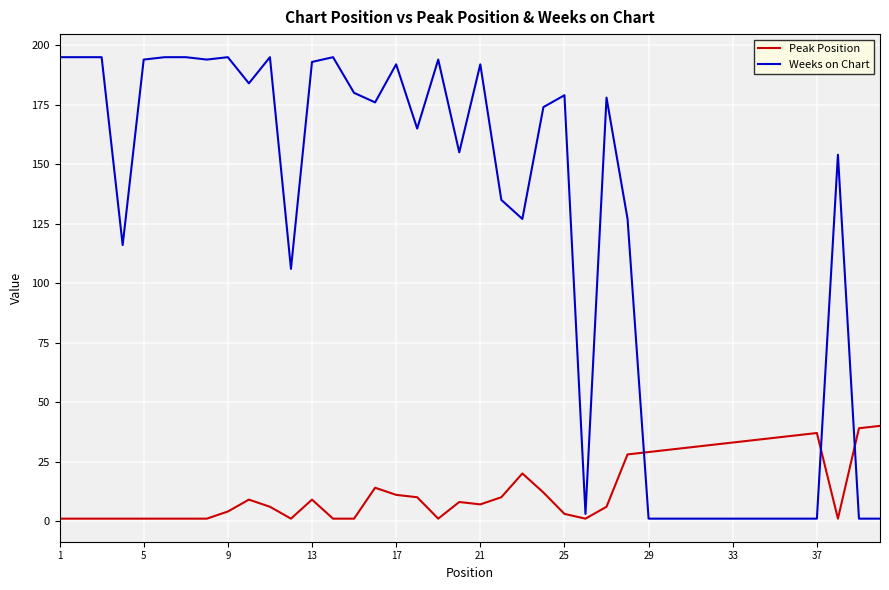

Which series has the widest spread of values?

Weeks on Chart